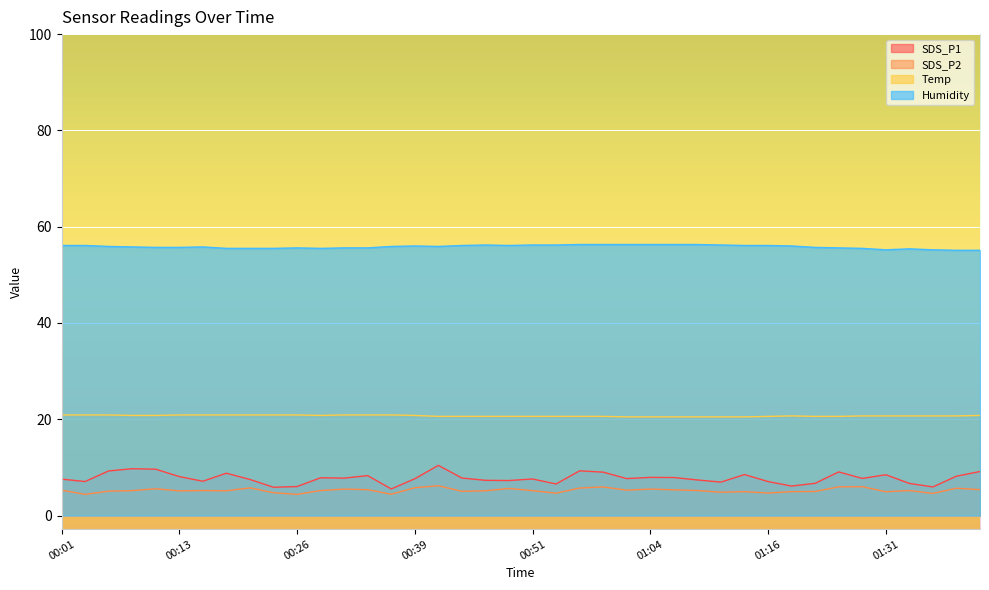

At which category does Temp reach its first local peak?

01:18